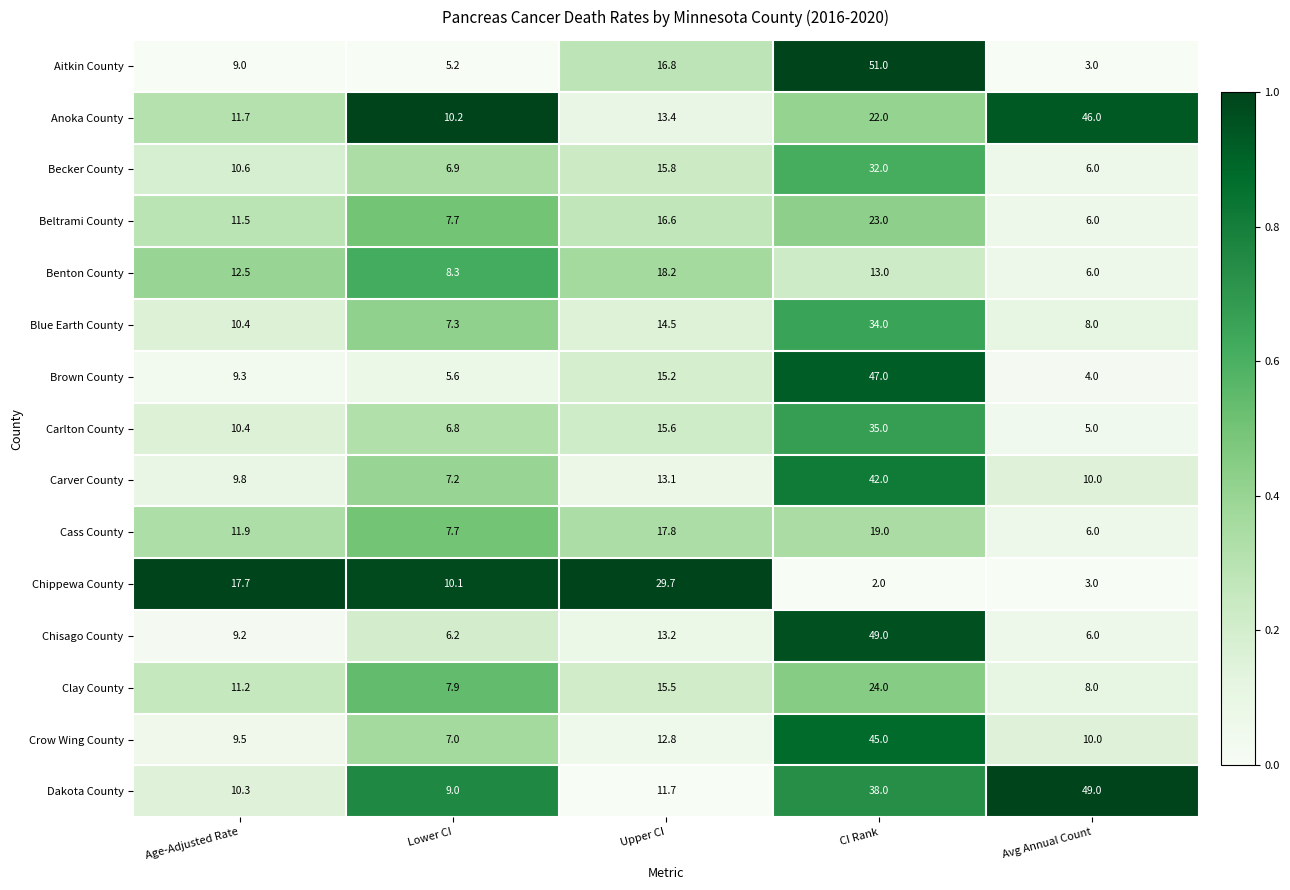

Rank the categories by Cass County value from highest to lowest.

CI Rank, Upper CI, Age-Adjusted Rate, Lower CI, Avg Annual Count